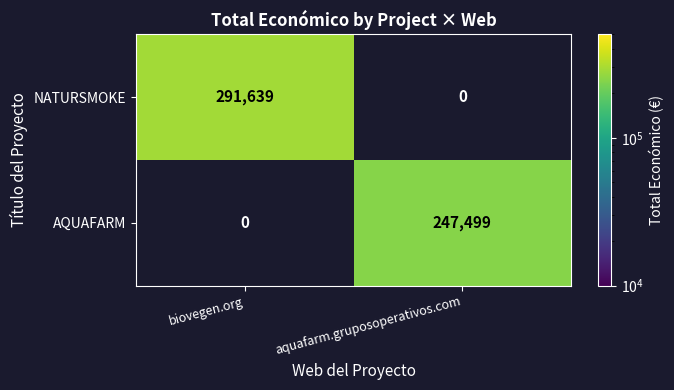

The NATURSMOKE series shows 291639 at biovegen.org. True or false?

True